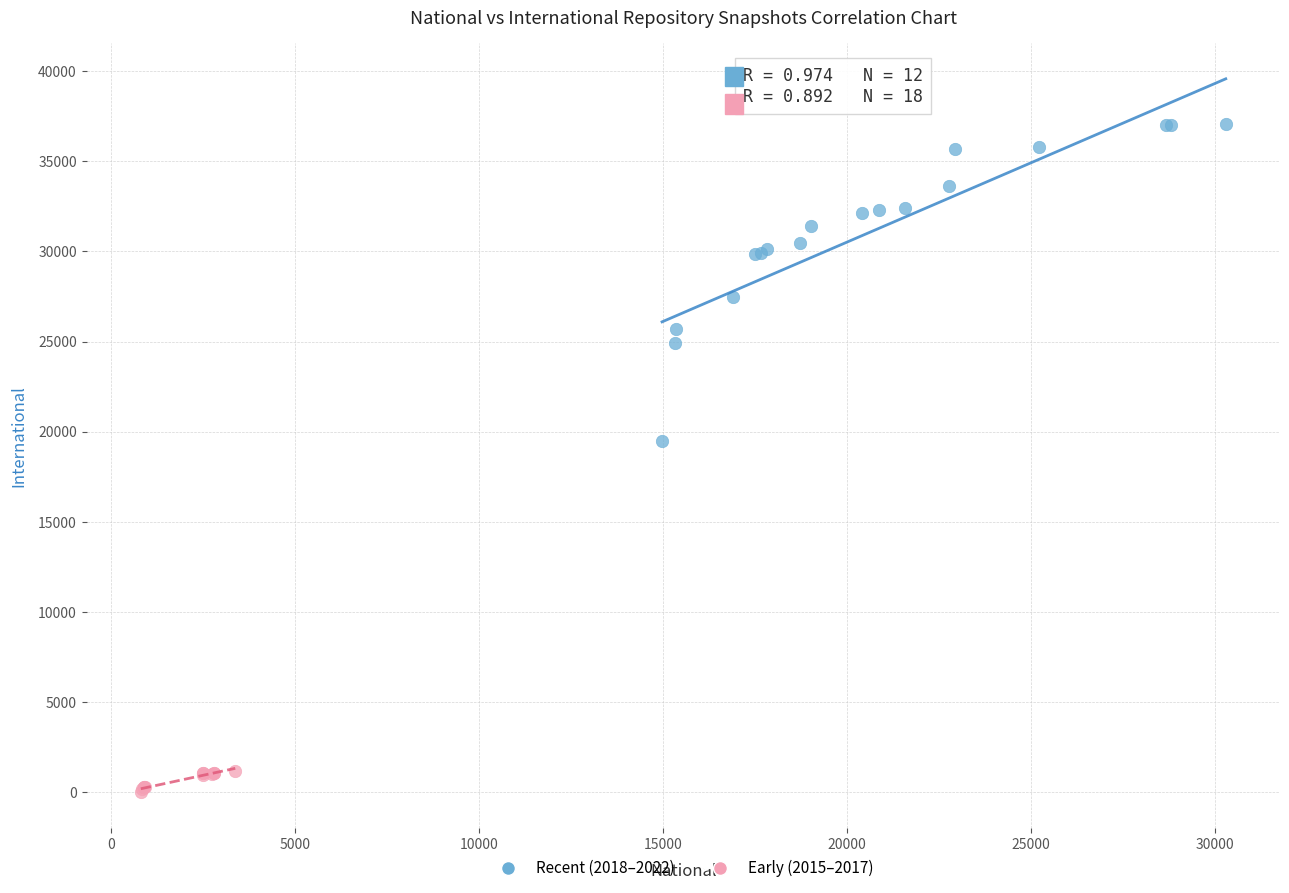

Which series reaches the maximum Y coordinate?

Recent (2018–2022)